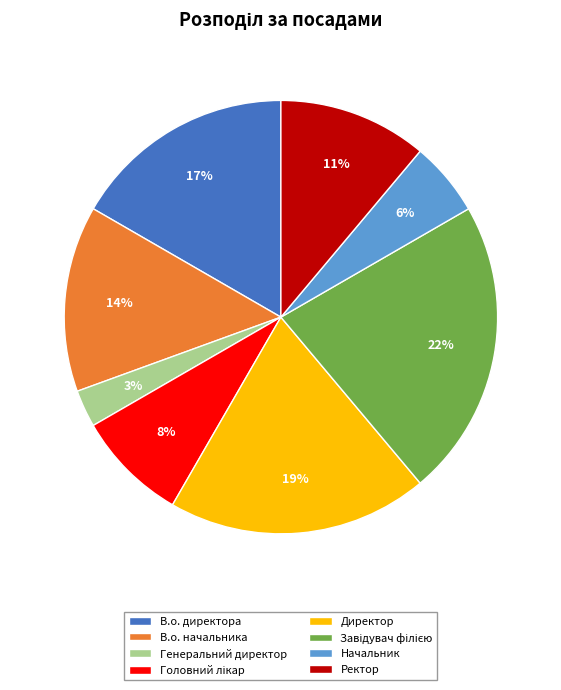

What is the smallest slice in the pie chart?

Генеральний директор